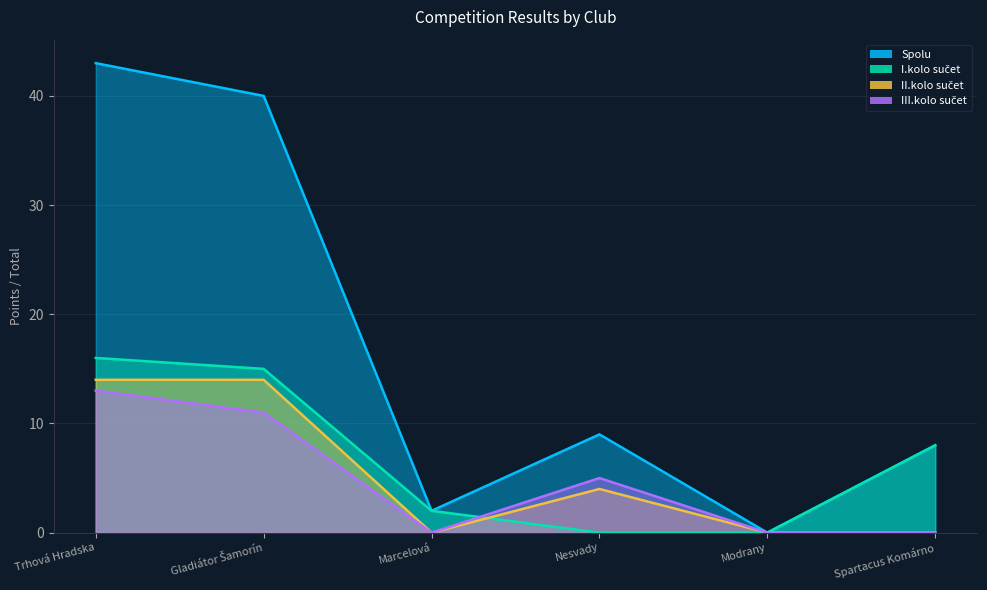

Reading right to left, what are all the values shown in this chart?

Spolu: Spartacus Komárno=8	Modrany=0	Nesvady=9	Marcelová=2	Gladiátor Šamorín=40	Trhová Hradska=43
I.kolo sučet: Spartacus Komárno=8	Modrany=0	Nesvady=0	Marcelová=2	Gladiátor Šamorín=15	Trhová Hradska=16
II.kolo sučet: Spartacus Komárno=0	Modrany=0	Nesvady=4	Marcelová=0	Gladiátor Šamorín=14	Trhová Hradska=14
III.kolo sučet: Spartacus Komárno=0	Modrany=0	Nesvady=5	Marcelová=0	Gladiátor Šamorín=11	Trhová Hradska=13